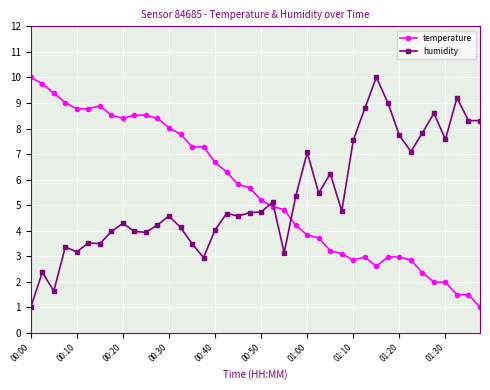

What is the minimum value for humidity?

1.0